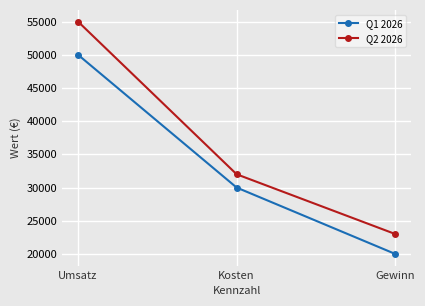

What position from the left is Umsatz?

1